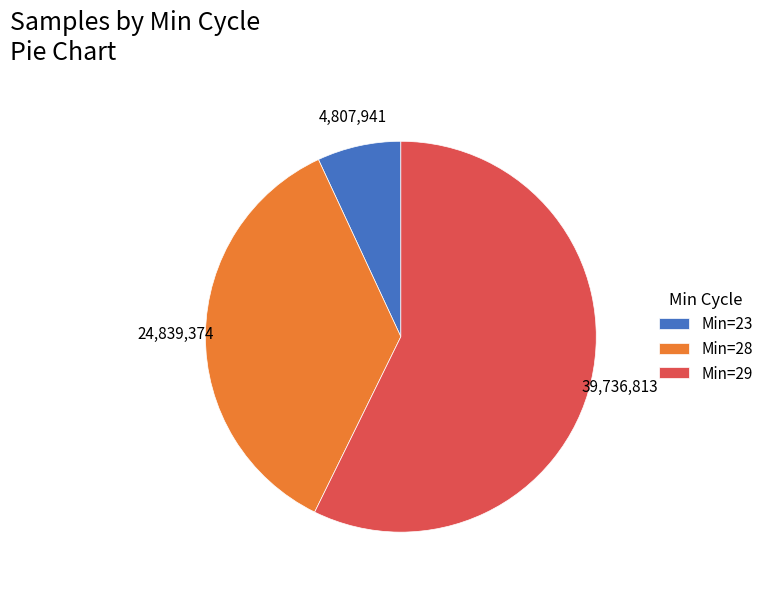

Rank the categories by value from lowest to highest.

Min=23, Min=28, Min=29